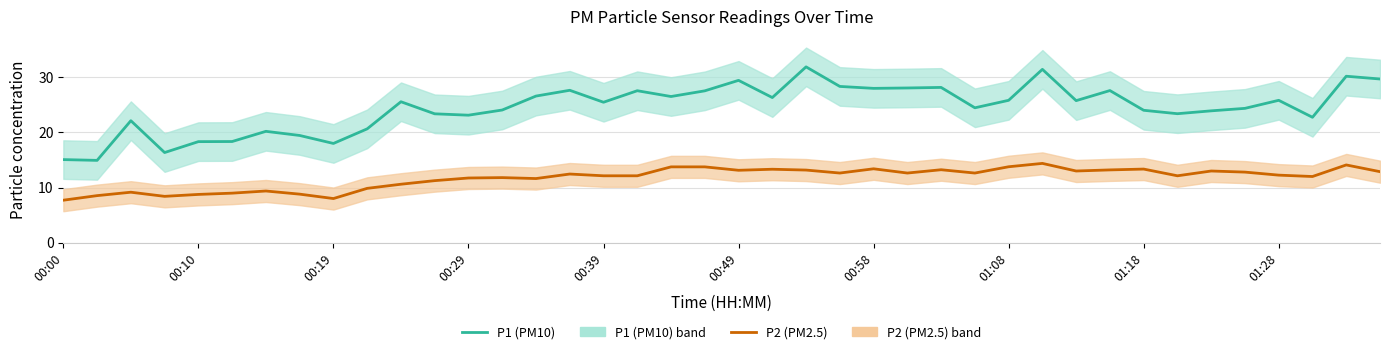

True or false: P1 (PM10) and P2 (PM2.5) cross at least once.

False